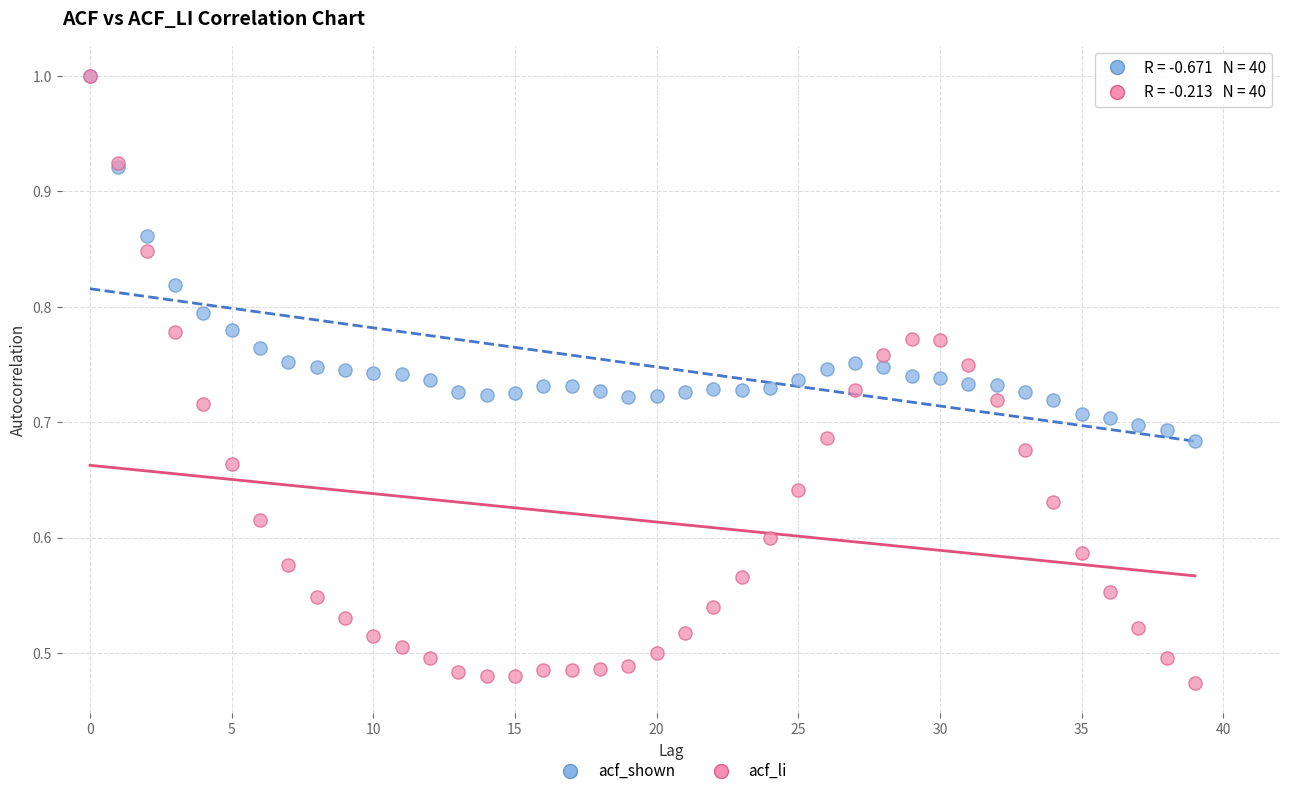

Which series contains the lowest Y value?

acf_li